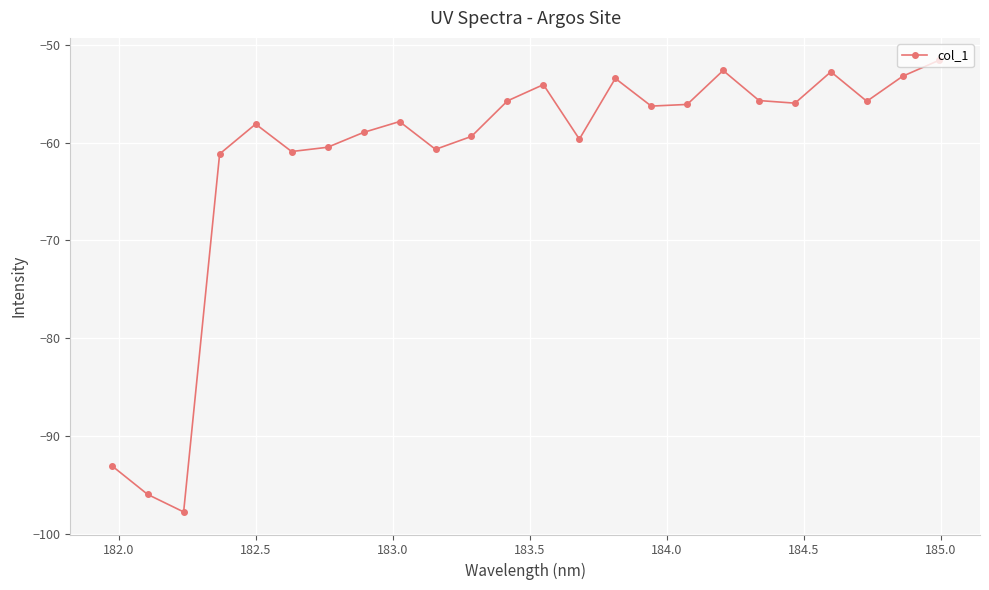

What is the maximum value shown in the chart?

-51.6